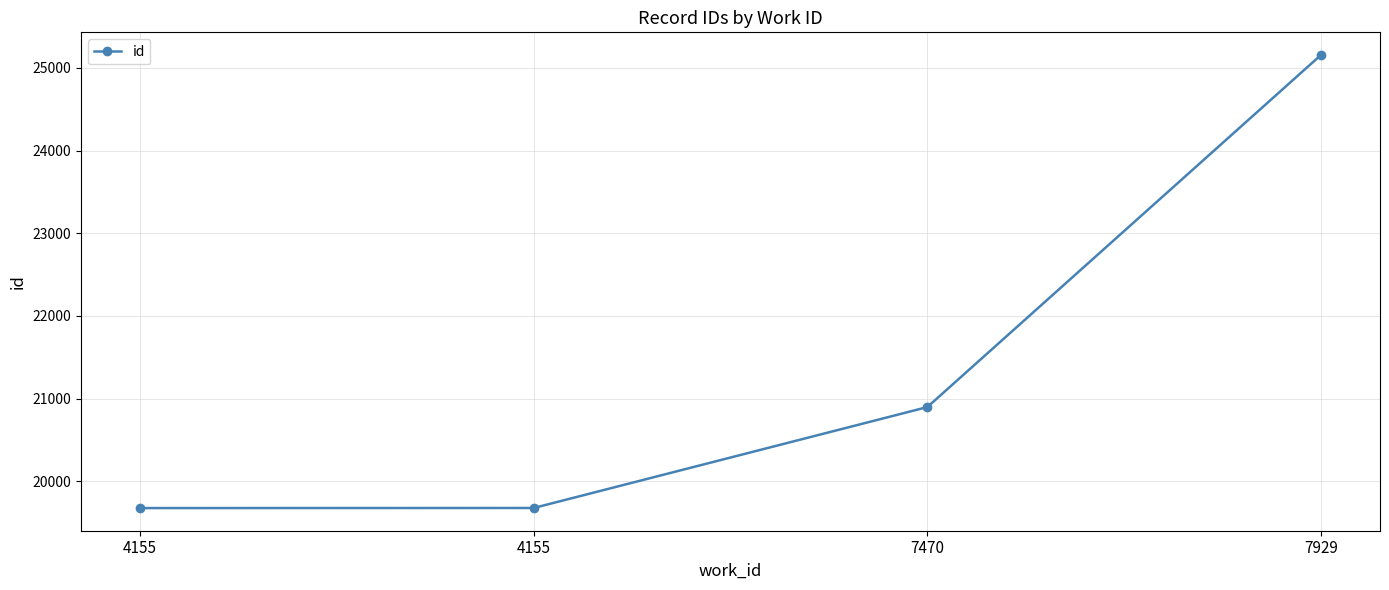

How many lines are shown in the chart?

1